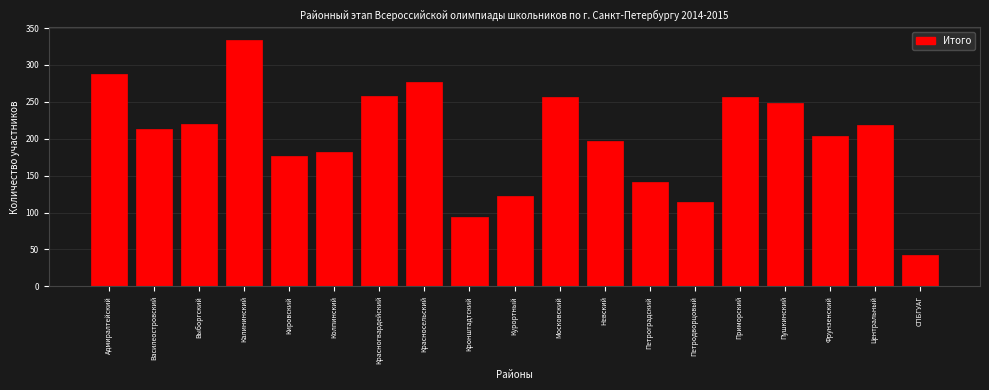

Read the value at Красносельский, to the nearest 50.

300